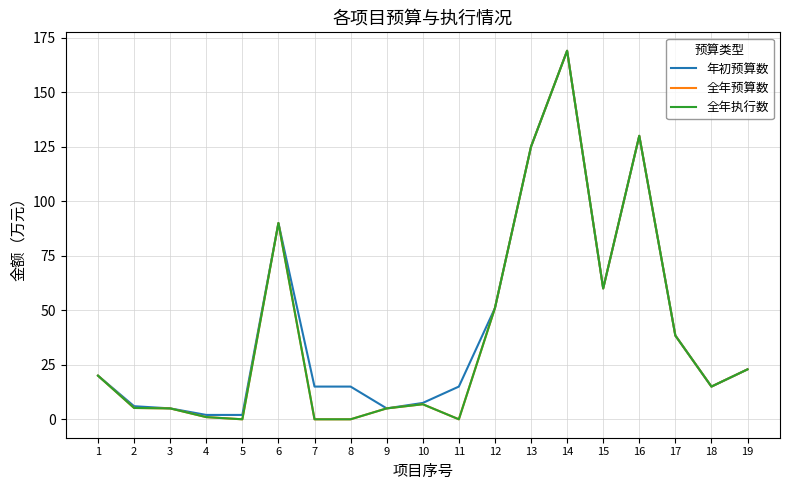

Does the chart have visible grid lines?

Yes